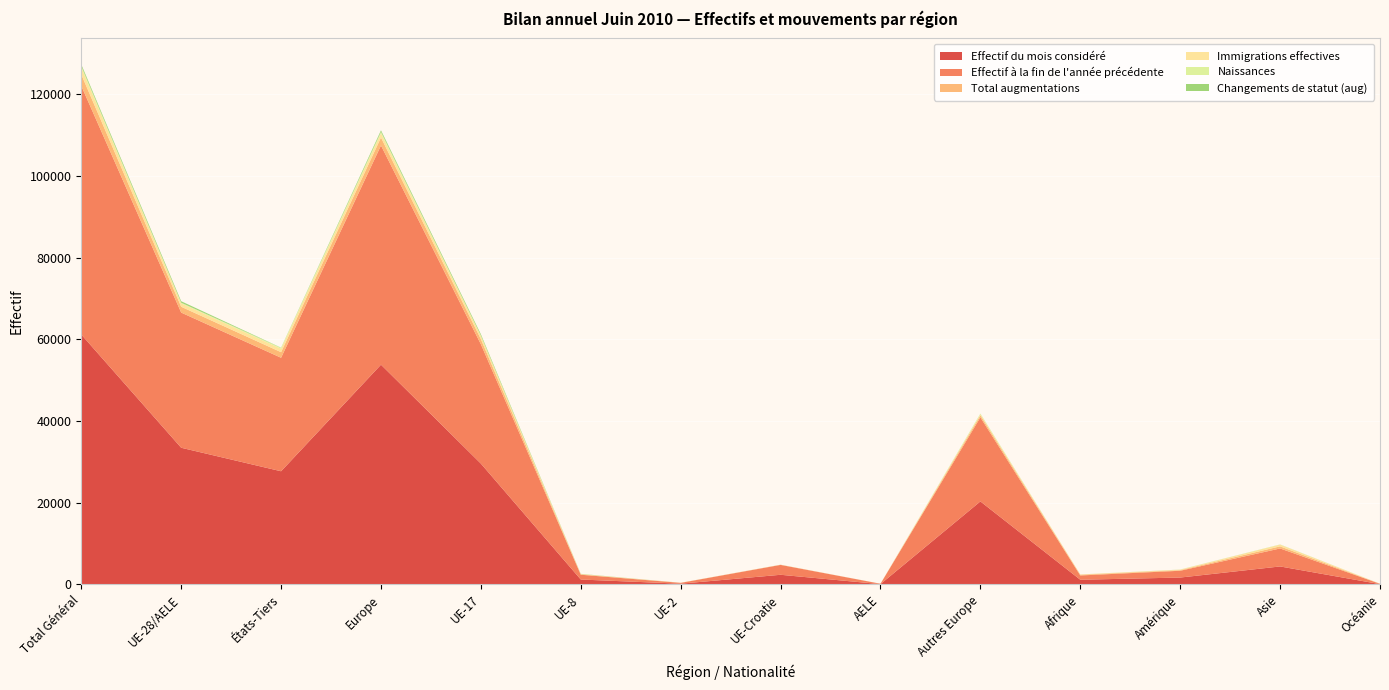

Reading left to right, extract all data points from this chart.

Effectif du mois considéré: Total Général=61213	UE-28/AELE=33485	États-Tiers=27728	Europe=53825	UE-17=29604	UE-8=1216	UE-2=197	UE-Croatie=2378	AELE=90	Autres Europe=20340	Afrique=1165	Amérique=1700	Asie=4420	Océanie=82
Effectif à la fin de l'année précédente: Total Général=60886	UE-28/AELE=33096	États-Tiers=27790	Europe=53674	UE-17=29218	UE-8=1170	UE-2=200	UE-Croatie=2419	AELE=89	Autres Europe=20578	Afrique=1044	Amérique=1663	Asie=4402	Océanie=83
Total augmentations: Total Général=2794	UE-28/AELE=1428	États-Tiers=1366	Europe=1942	UE-17=1258	UE-8=113	UE-2=18	UE-Croatie=33	AELE=6	Autres Europe=514	Afrique=175	Amérique=150	Asie=517	Océanie=10
Immigrations effectives: Total Général=1670	UE-28/AELE=840	États-Tiers=830	Europe=1055	UE-17=750	UE-8=56	UE-2=16	UE-Croatie=13	AELE=5	Autres Europe=215	Afrique=64	Amérique=120	Asie=424	Océanie=7
Naissances: Total Général=390	UE-28/AELE=156	États-Tiers=234	Europe=350	UE-17=138	UE-8=7	UE-2=0	UE-Croatie=11	AELE=0	Autres Europe=194	Afrique=10	Amérique=6	Asie=23	Océanie=1
Changements de statut (aug): Total Général=404	UE-28/AELE=360	États-Tiers=44	Europe=370	UE-17=315	UE-8=42	UE-2=1	UE-Croatie=1	AELE=1	Autres Europe=10	Afrique=1	Amérique=15	Asie=16	Océanie=2